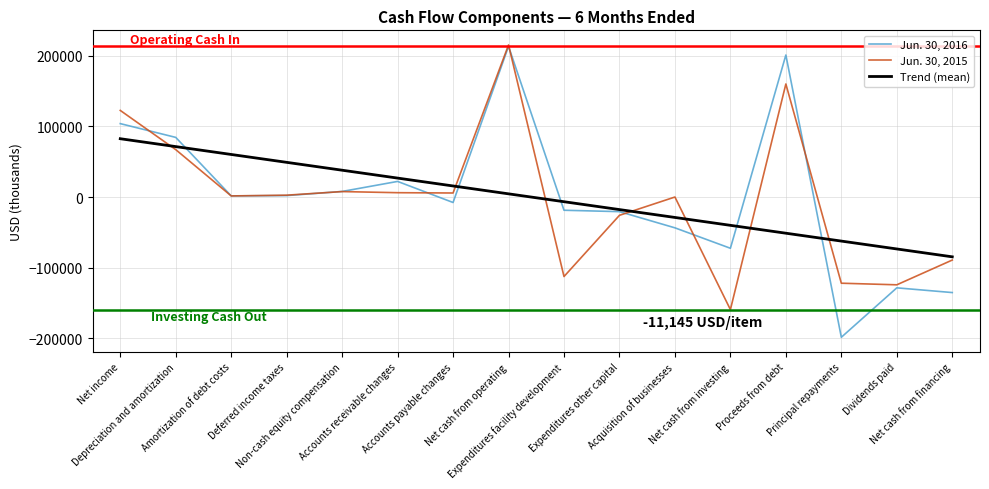

True or false: Jun. 30, 2016 and Jun. 30, 2015 cross at least once.

True